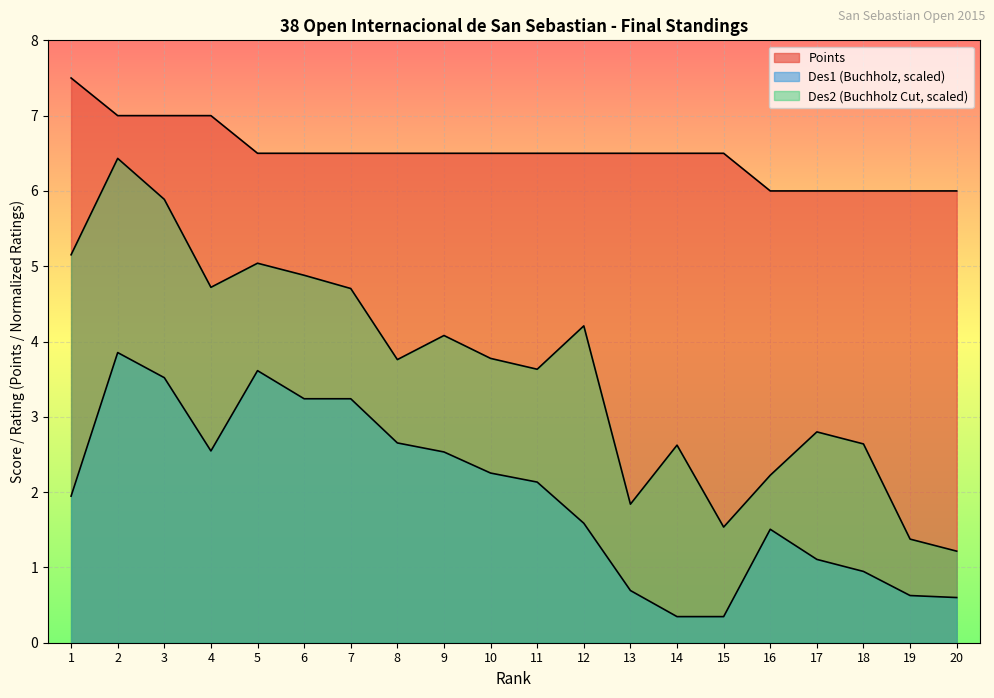

True or false: Des2 (Buchholz Cut) has a value of 9.0 at 5.

False